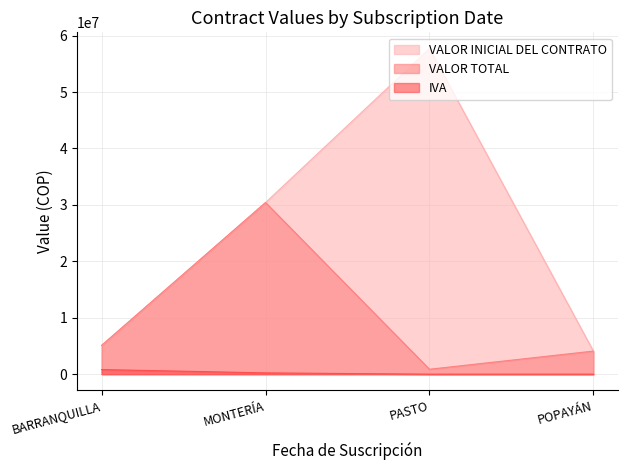

What are all the series names shown in the legend?

VALOR INICIAL DEL CONTRATO, VALOR TOTAL, IVA